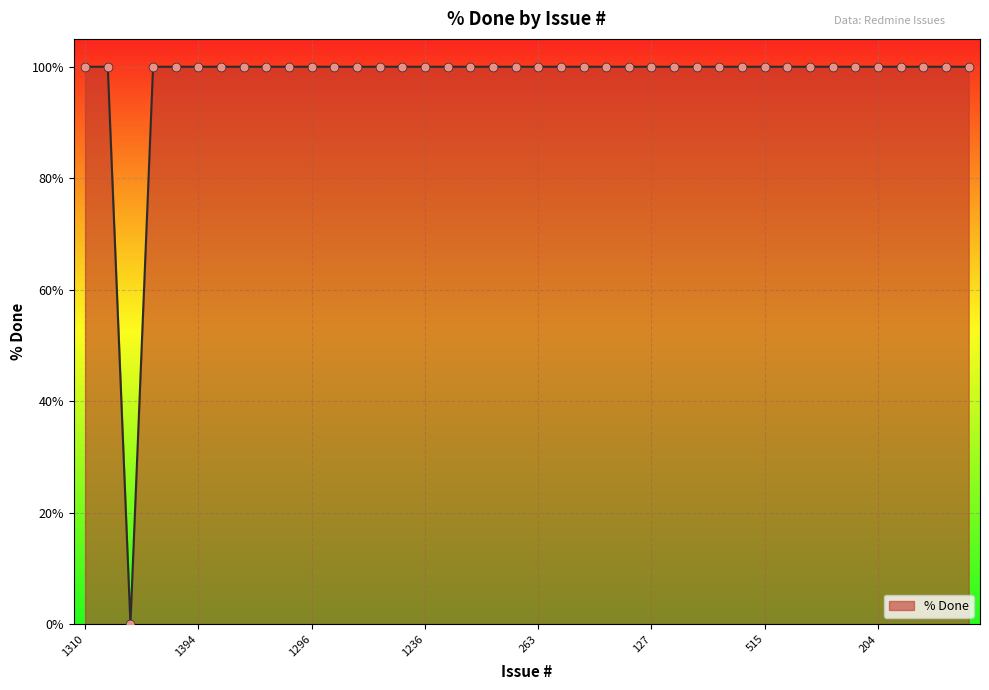

What is the difference between the maximum and minimum values?

100